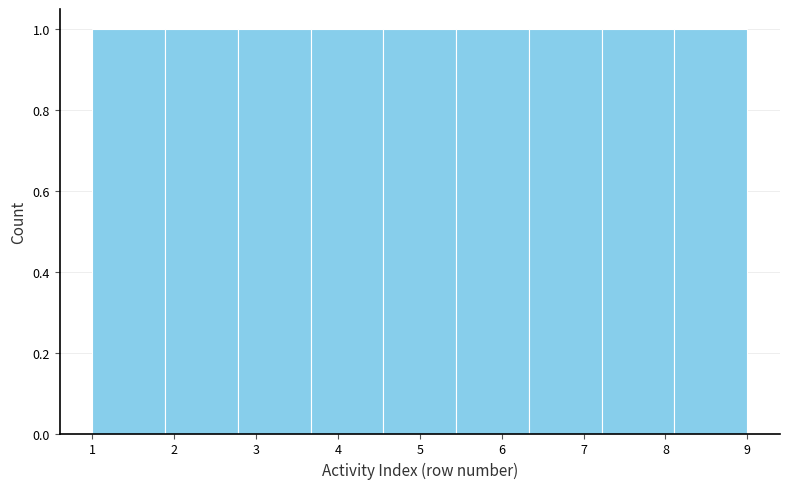

How tall is the bar that spans 7.2 to 8.1 on the x-axis? Neither the bar edges nor the heights are printed on the chart, so give them approximately, as read against the axes.

1